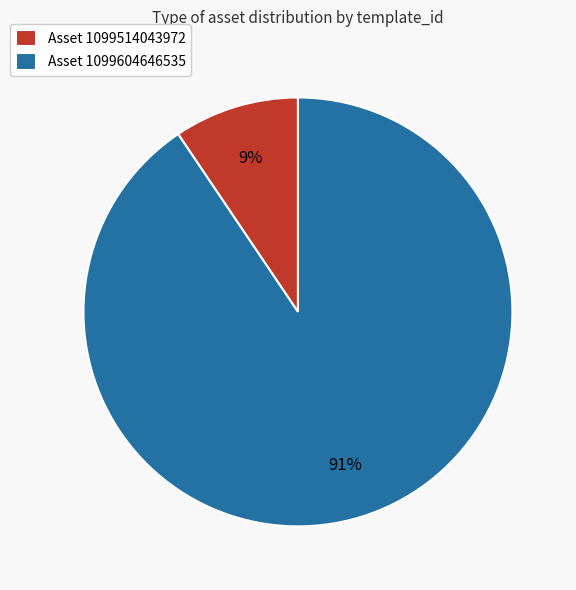

The Asset 1099604646535 slice represents 91% of the pie. True or false?

True